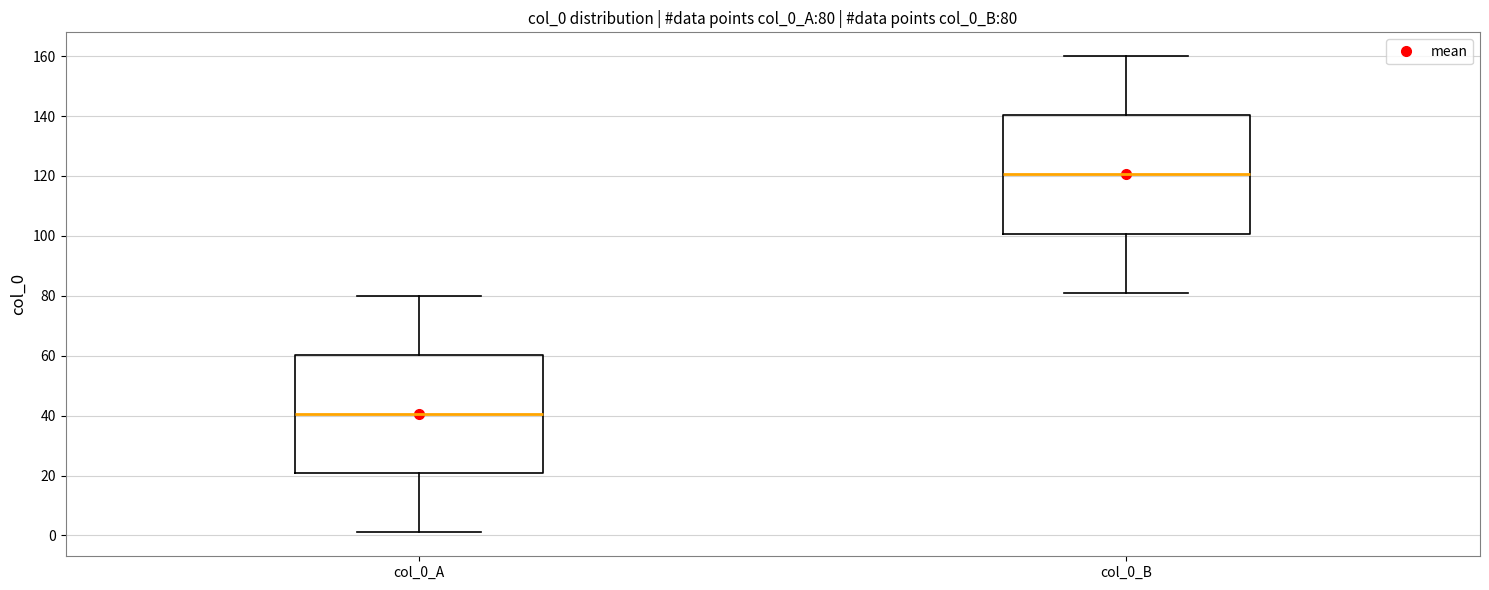

Which box has the highest median line?

col_0_B